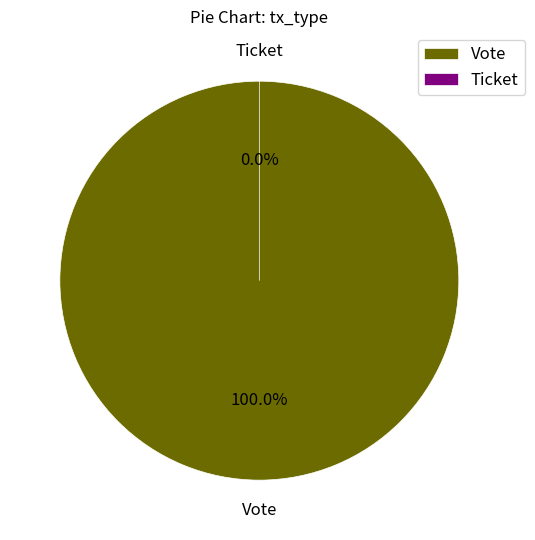

Is Ticket the majority of the pie?

No